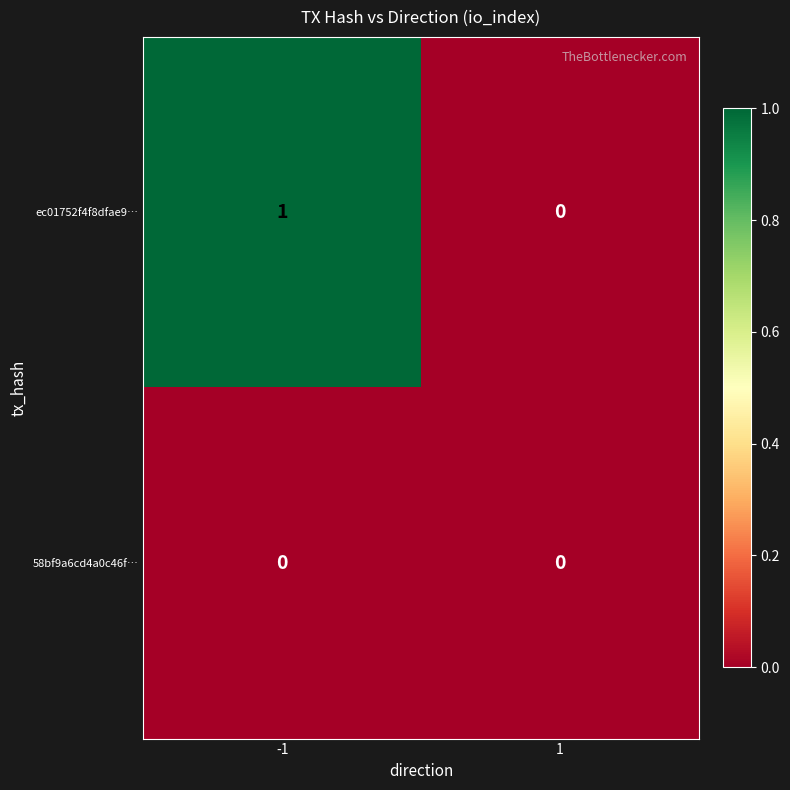

Reading right to left, list all the values displayed in this chart.

ec01752f4f8dfae9…: 1=0	-1=1
58bf9a6cd4a0c46f…: 1=0	-1=0